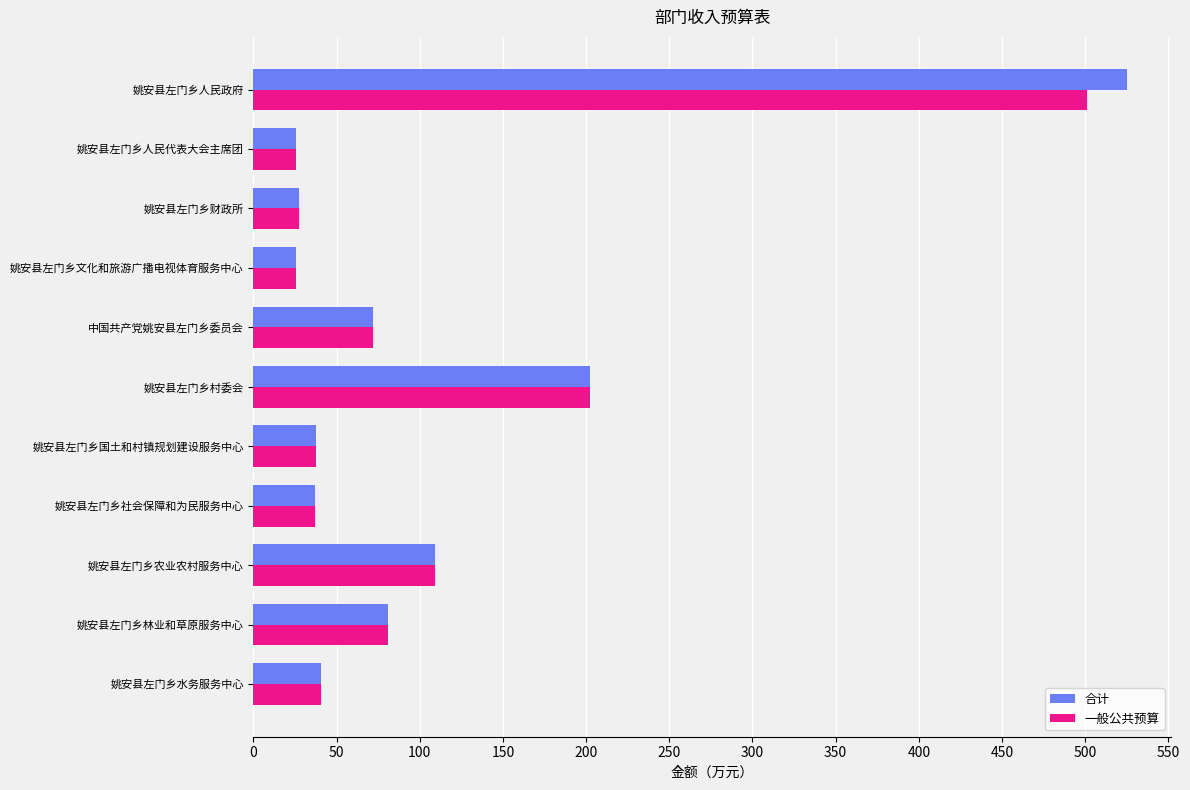

What is the average value of the 合计 series?

107.6